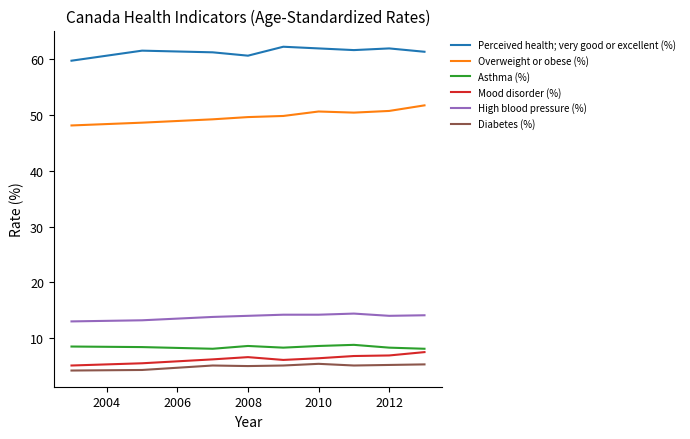

What is the smallest value displayed?

4.2